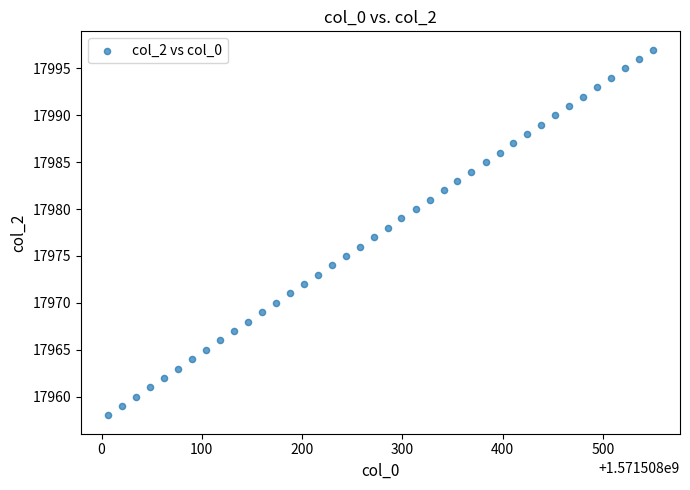

What is the range of Y values (max minus min)?

39